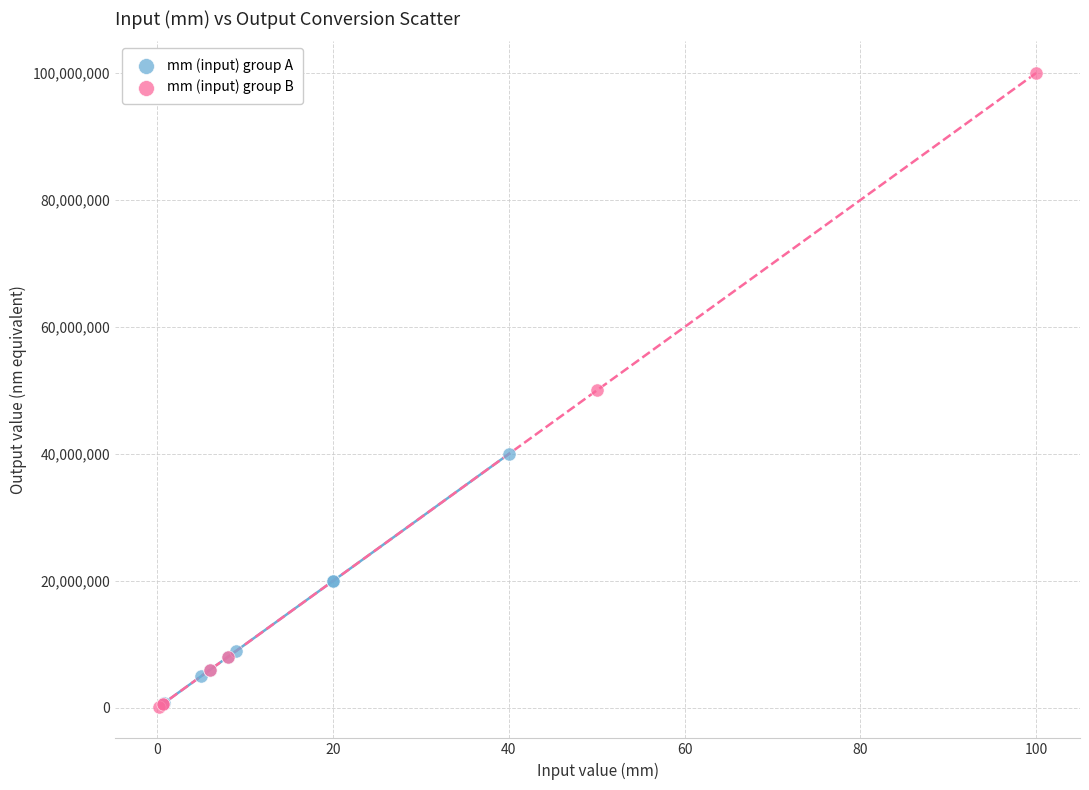

Which series contains the highest Y value?

mm (input) group B